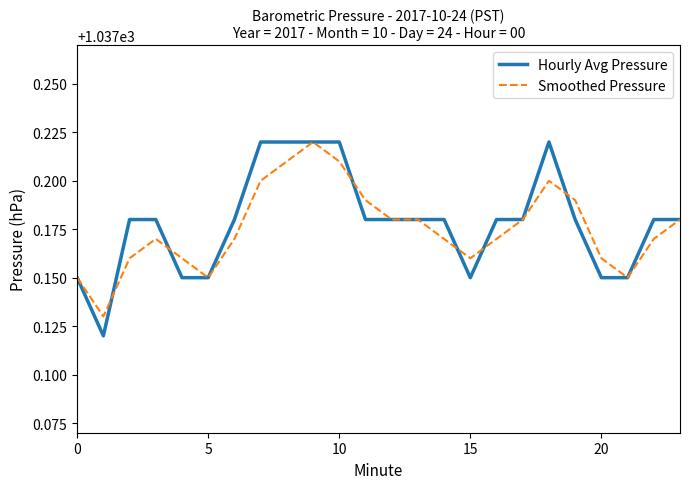

Which series has the largest range (max minus min)?

Hourly Avg Pressure